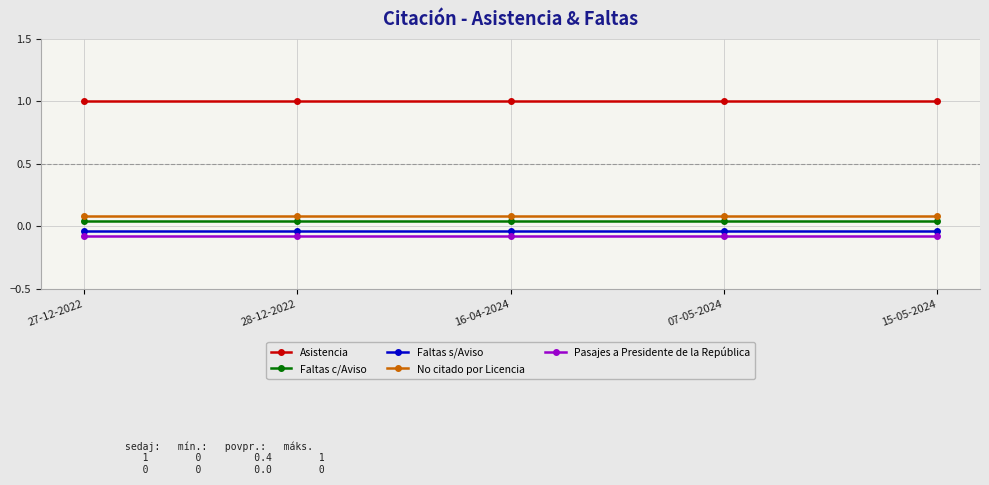

True or false: No citado por Licencia and Pasajes a Presidente de la República cross at least once.

False